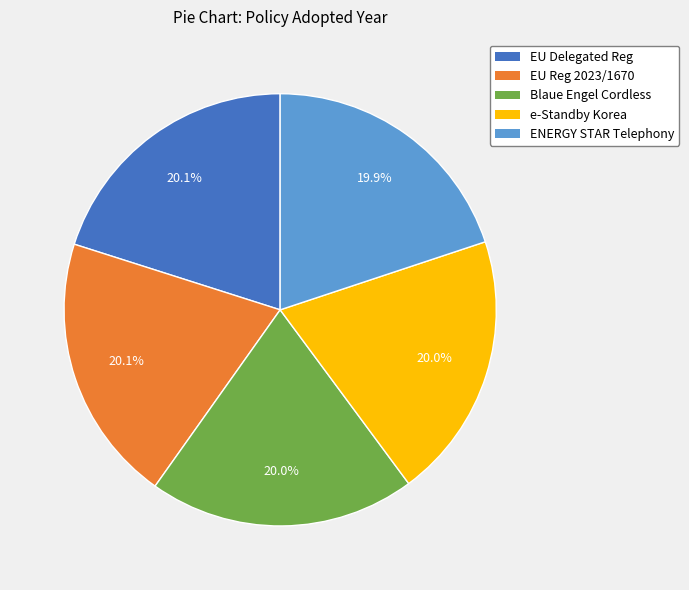

Is there any slice that represents more than half of the pie?

No